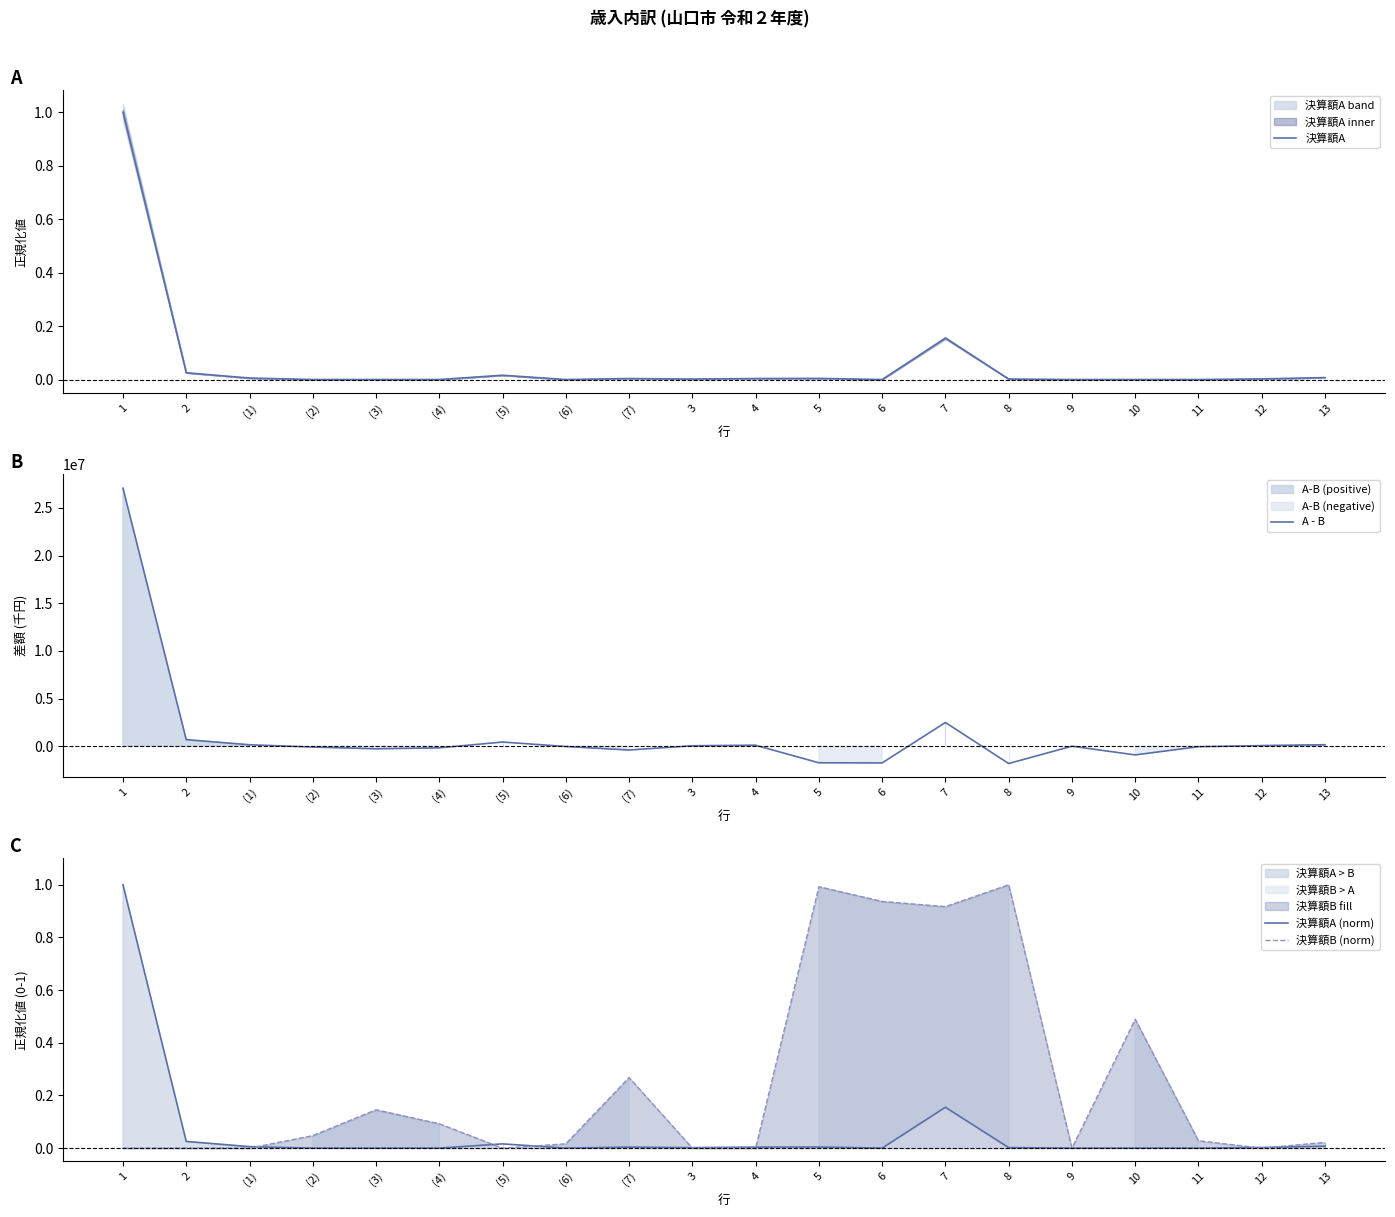

What is the total value across all series at 7?

2483464.2